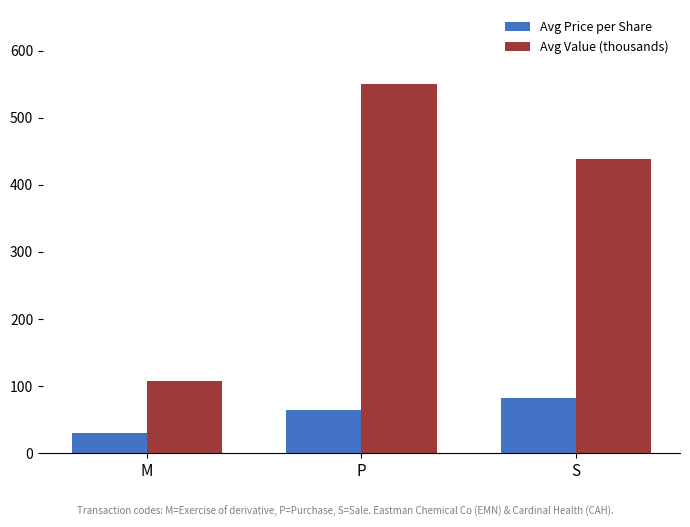

List the labels in order of Avg Price per Share value, largest first.

S, P, M